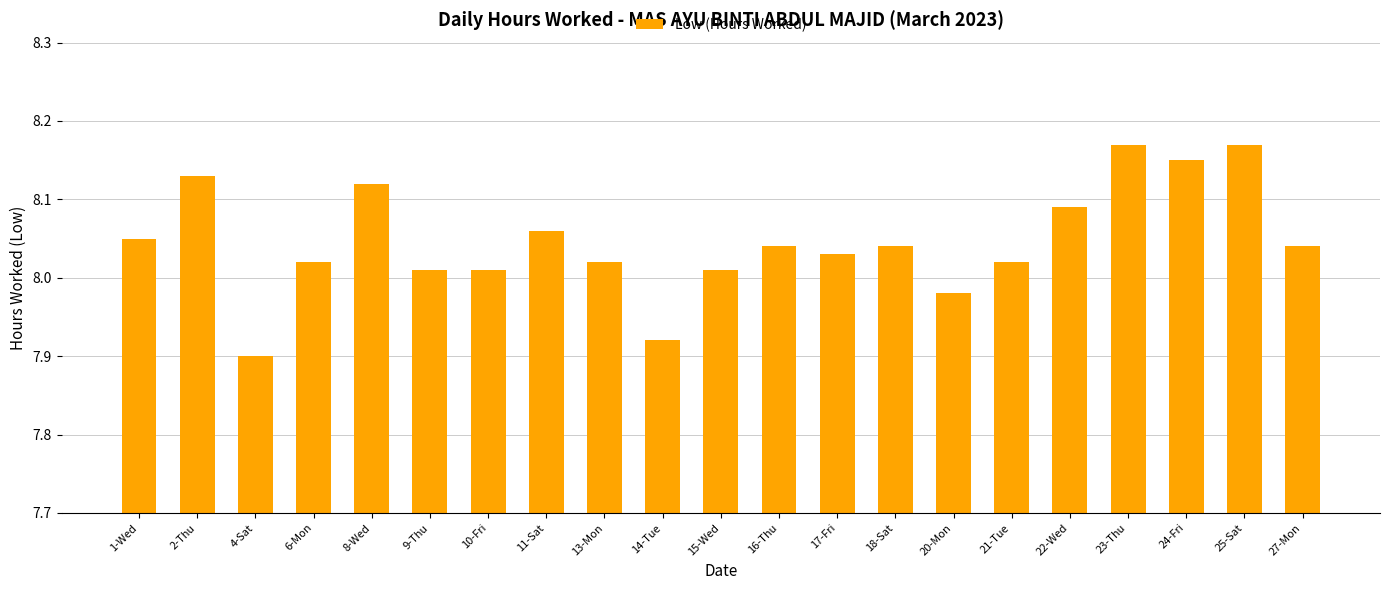

How many data points are less than 8?

3